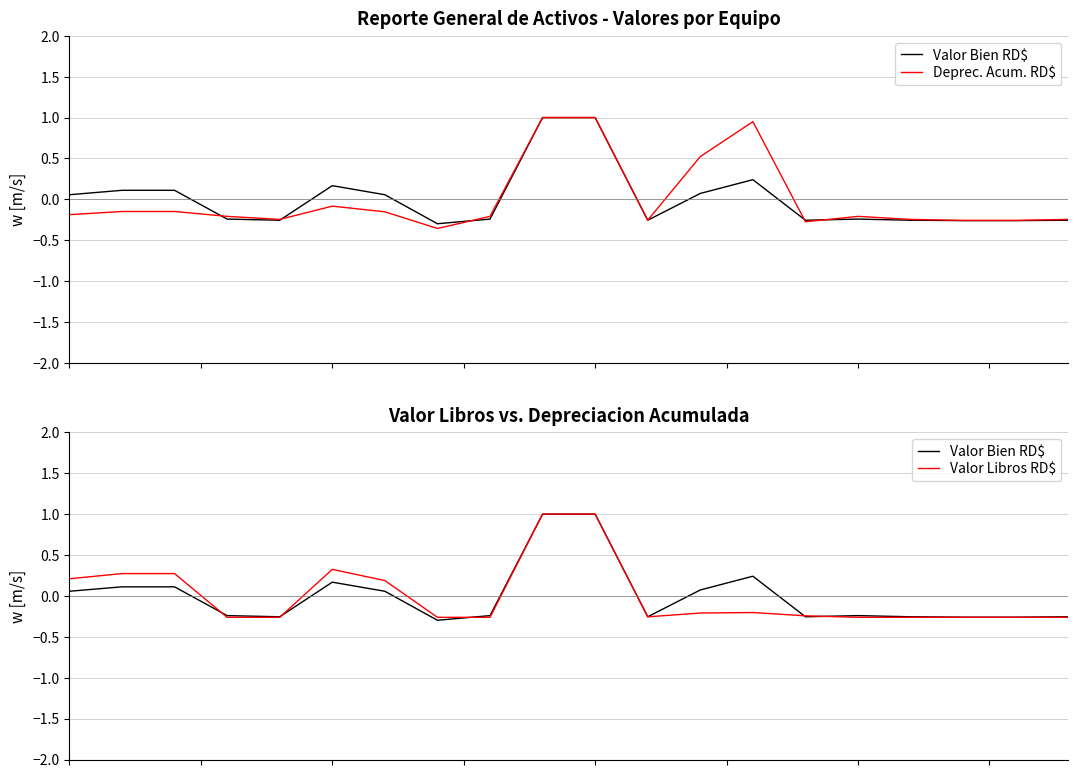

Rank the categories by Valor Bien RD$ value from lowest to highest.

7, 17, 18, 4, 11, 14, 16, 19, 3, 8, 15, 0, 6, 12, 1, 2, 5, 13, 9, 10